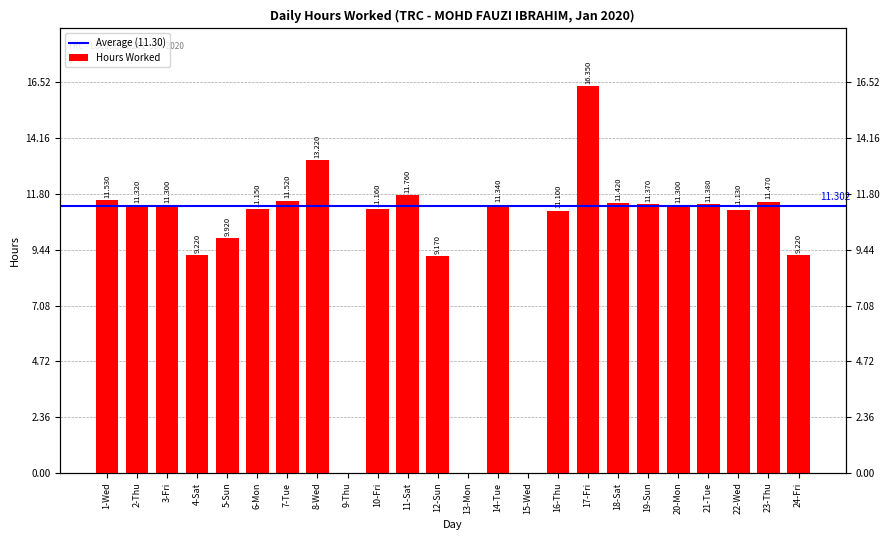

What is the maximum value shown in the chart?

16.4